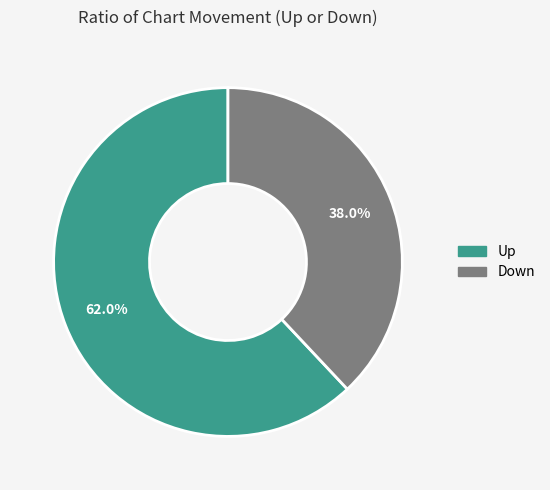

Is Up the majority of the pie?

Yes